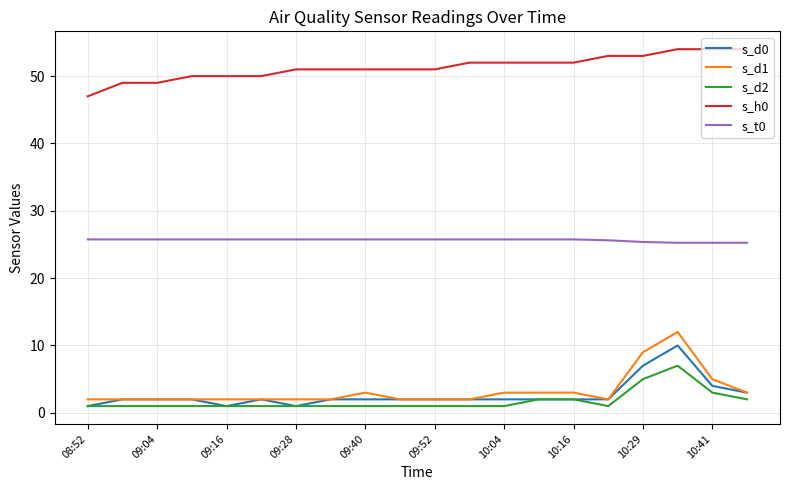

Which series has the widest spread of values?

s_d1